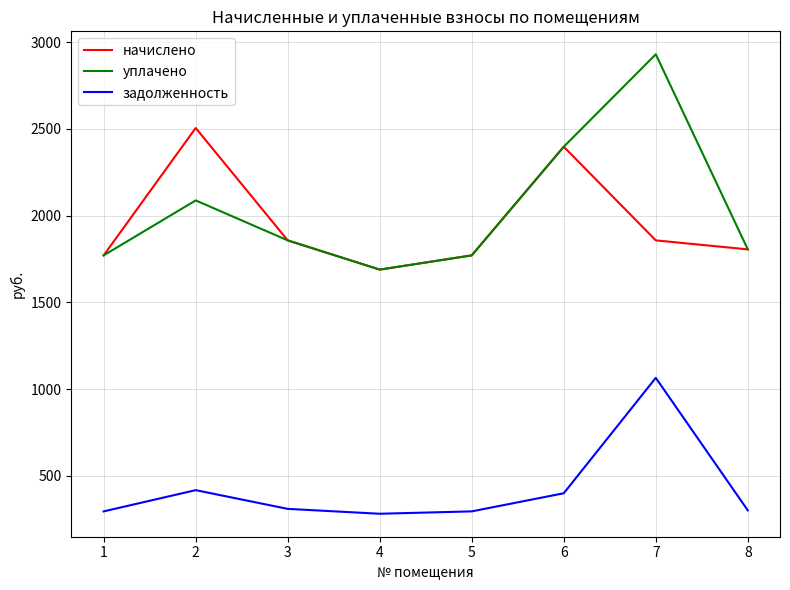

Where does the начислено series first go above 1857?

2